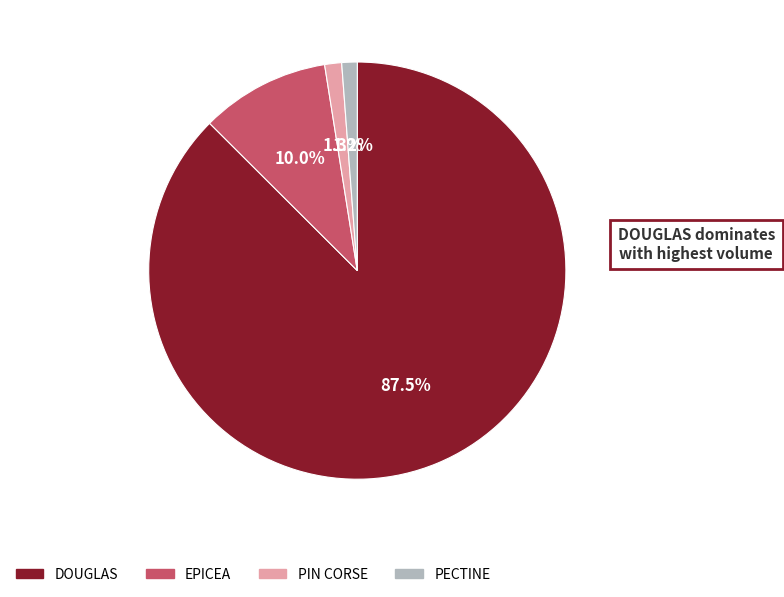

Count the number of slices in the pie.

4